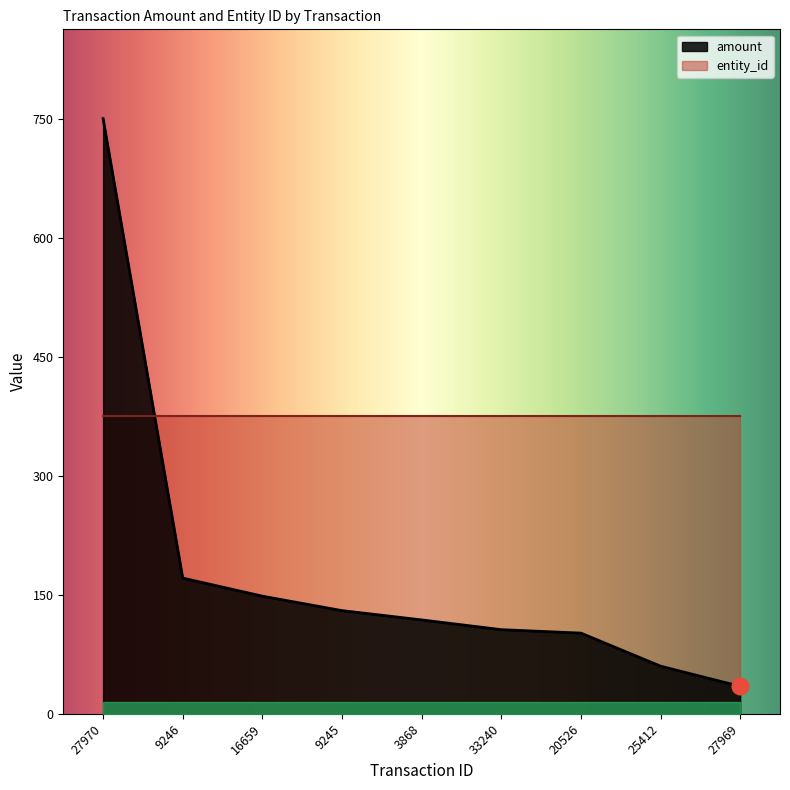

How many categories are shown in the chart?

9